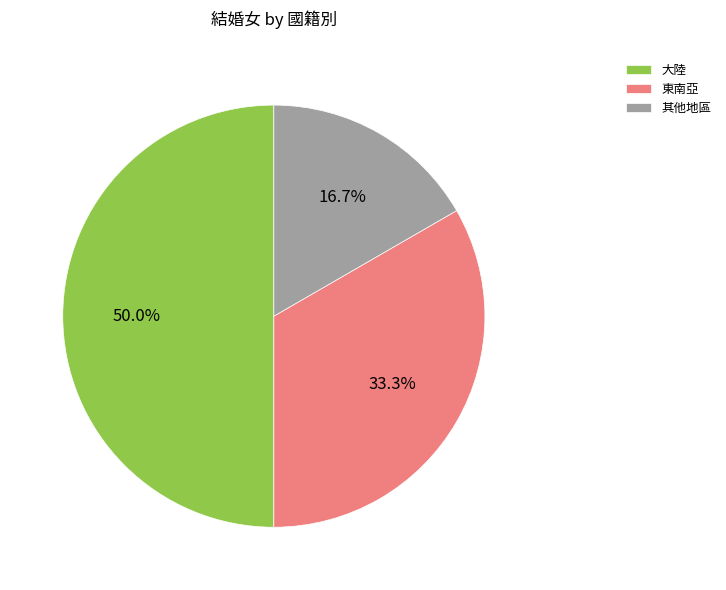

To the nearest percent, what percentage of the pie is 其他地區?

17%